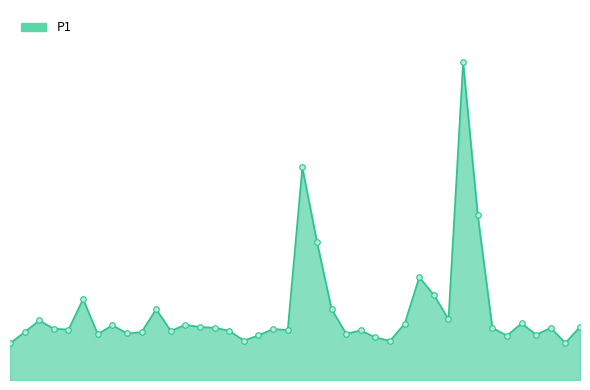

Is this an area chart (filled region under the line)?

Yes